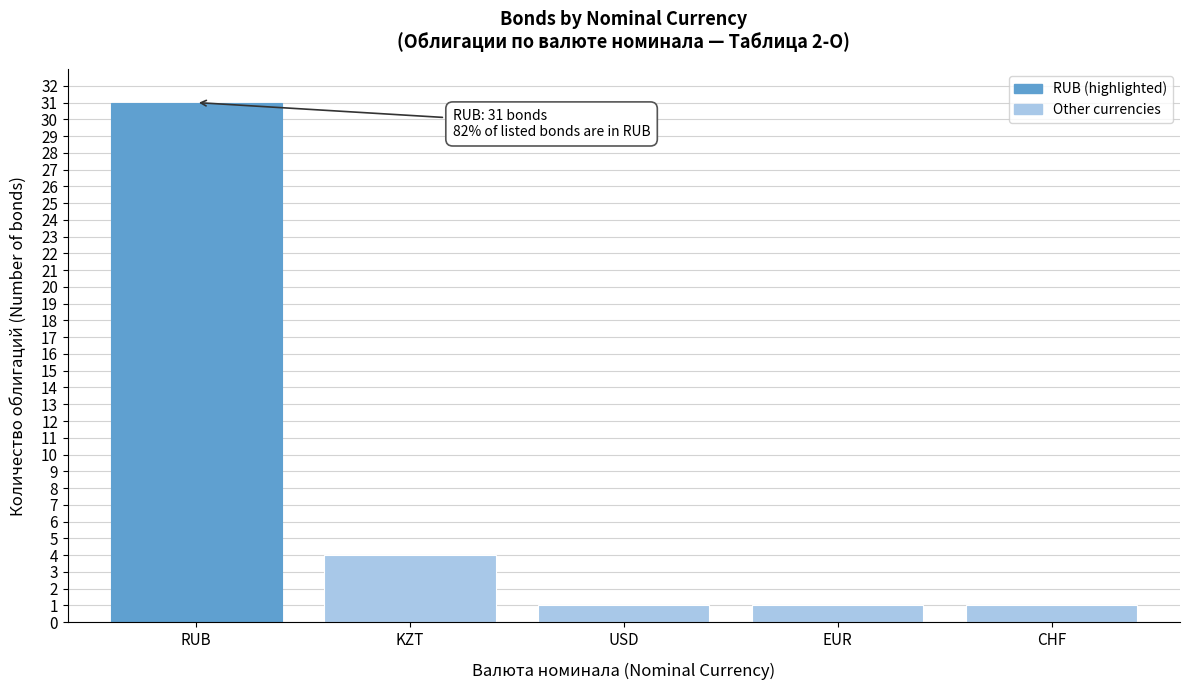

Reading right to left, extract all data points from this chart.

1	1	1	4	31